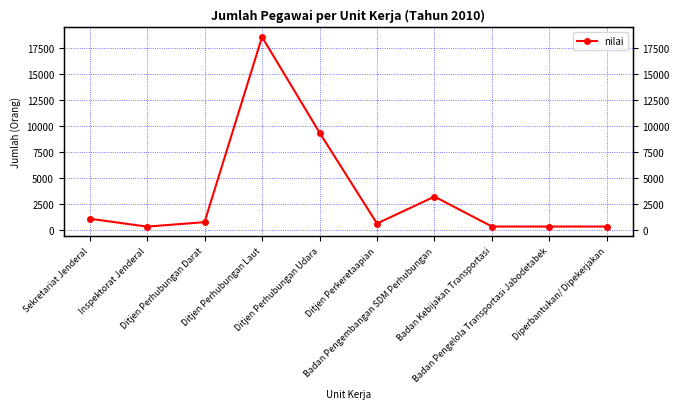

Reading left to right, extract all data points from this chart.

1045	284	713	18520	9329	582	3170	292	292	292